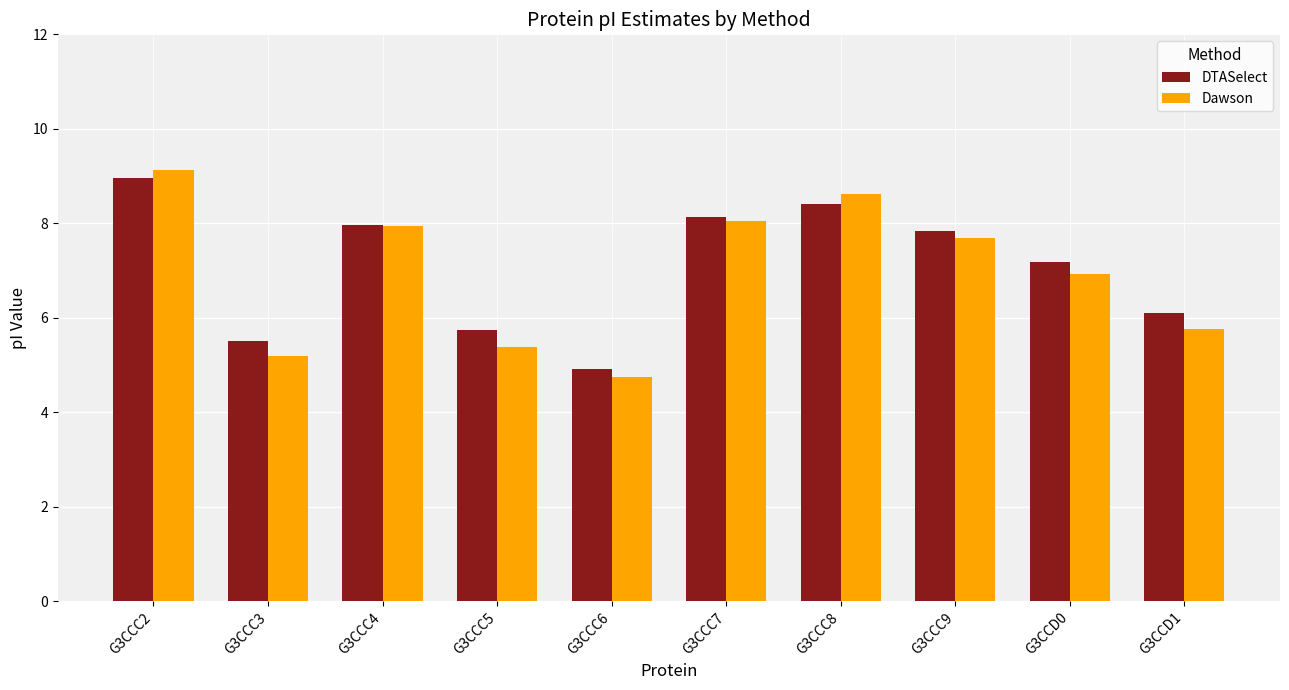

The Dawson series shows 5.2 at G3CCC3. True or false?

True